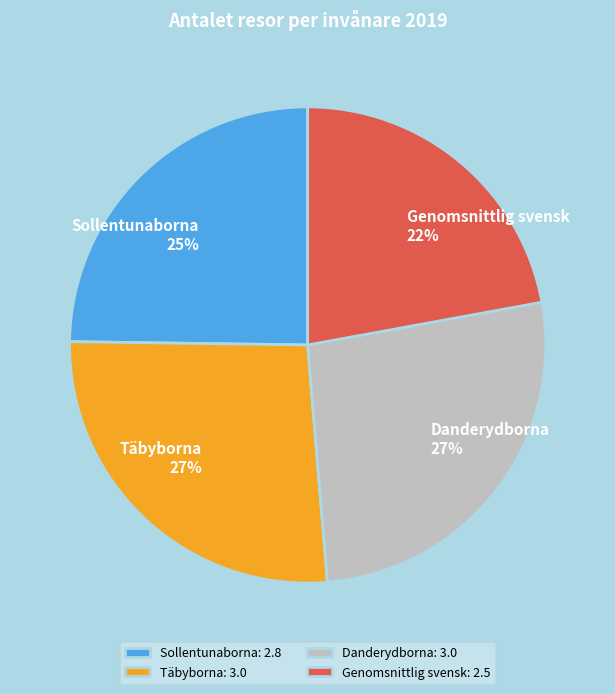

Combined, do Täbyborna and Genomsnittlig svensk account for over 50%?

No